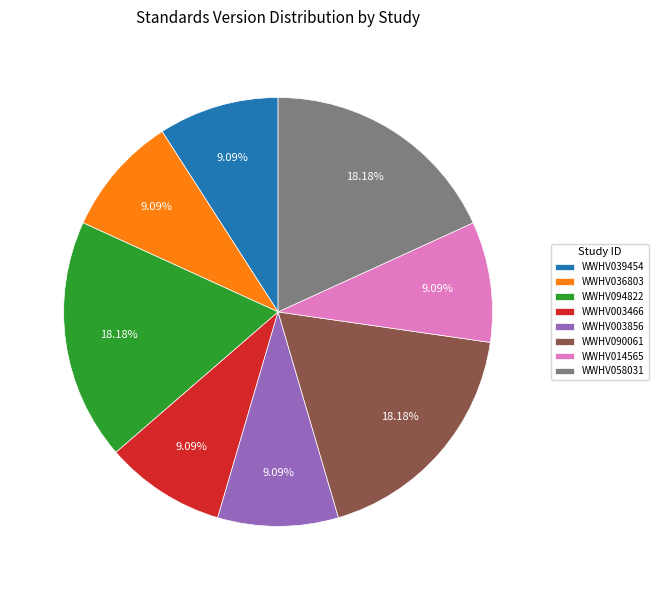

The WWHV036803 slice represents 3% of the pie. True or false?

False